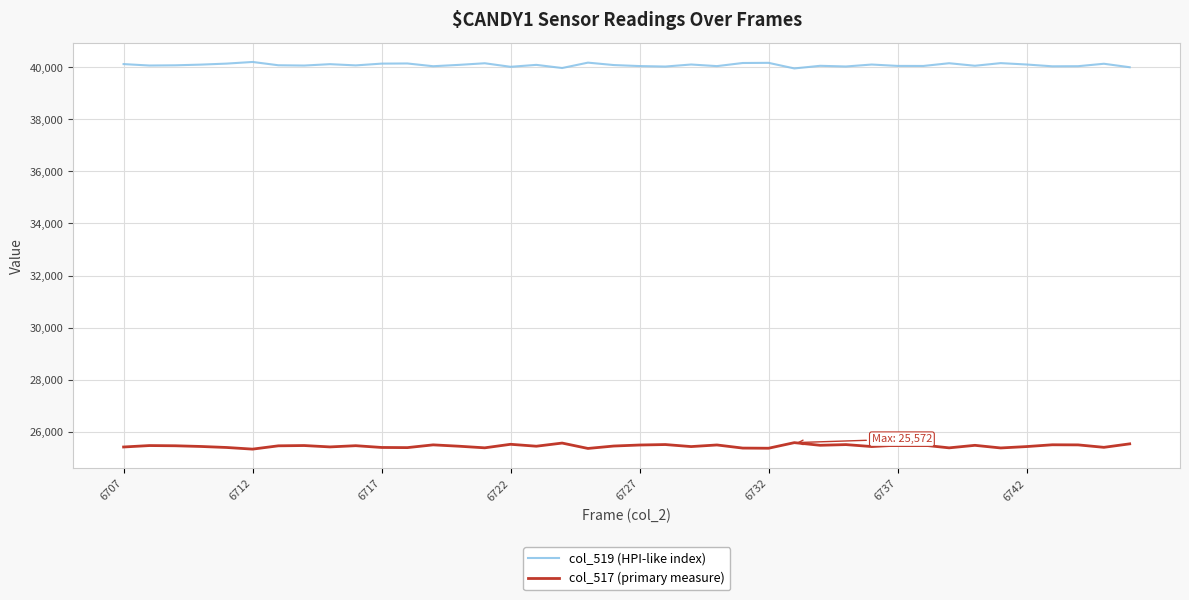

True or false: col_519 (HPI-like index) and col_517 (primary measure) intersect in this chart.

False